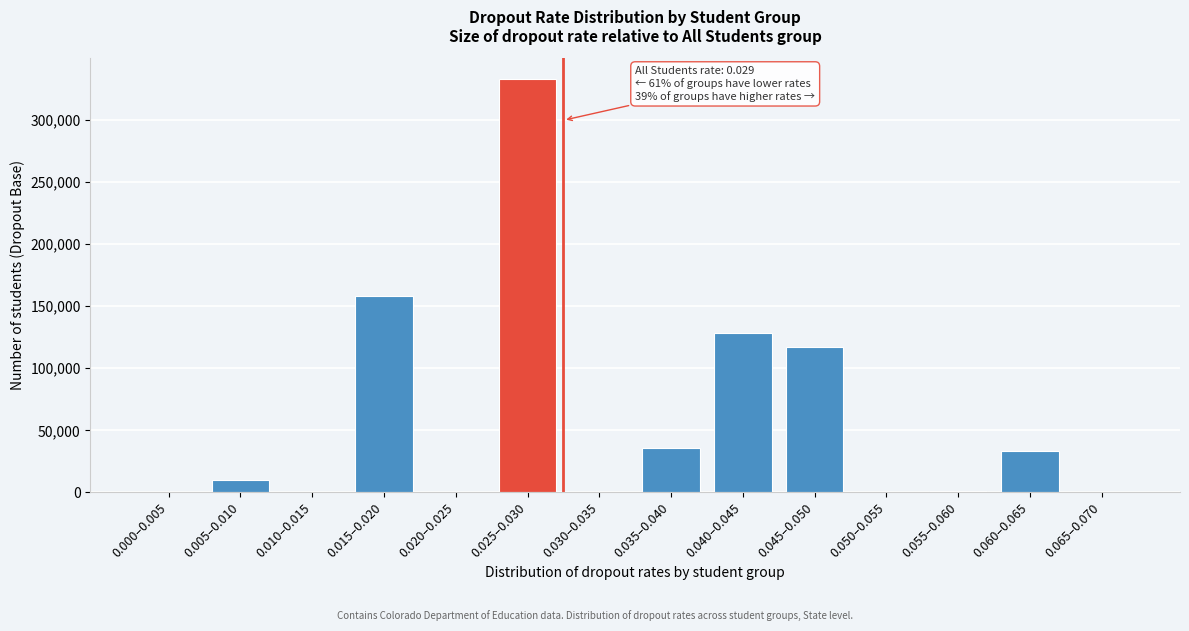

Is it true that the value at 0.050–0.055 is 132231?

False